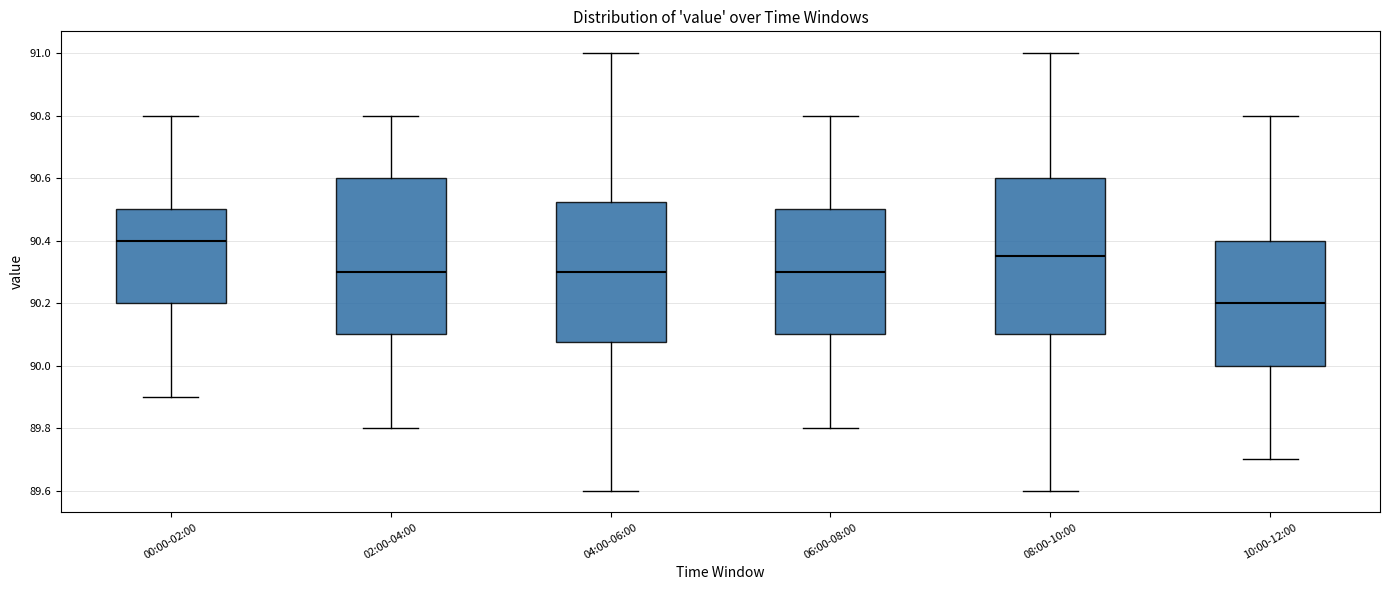

Reading left to right, read every box against the y-axis: the position of its median line, the range the box covers, and the ends of its whiskers. The values are not printed on the chart, so give them approximately, as read against the axis.

00:00-02:00: median 90.40, box 90.20 to 90.50, whiskers 89.90 to 90.80
02:00-04:00: median 90.30, box 90.10 to 90.60, whiskers 89.80 to 90.80
04:00-06:00: median 90.30, box 90.08 to 90.52, whiskers 89.60 to 91.00
06:00-08:00: median 90.30, box 90.10 to 90.50, whiskers 89.80 to 90.80
08:00-10:00: median 90.36, box 90.10 to 90.60, whiskers 89.60 to 91.00
10:00-12:00: median 90.20, box 90.00 to 90.40, whiskers 89.70 to 90.80